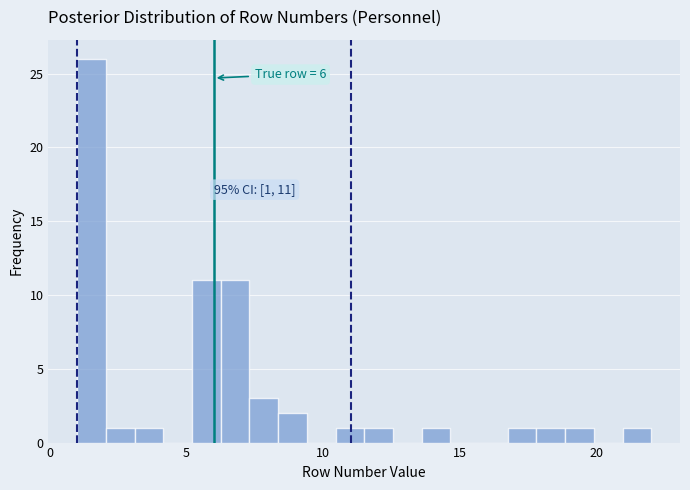

Around what value on the x-axis is the tallest bar? Give the approximate position of its centre, as read against the axis.

1.5